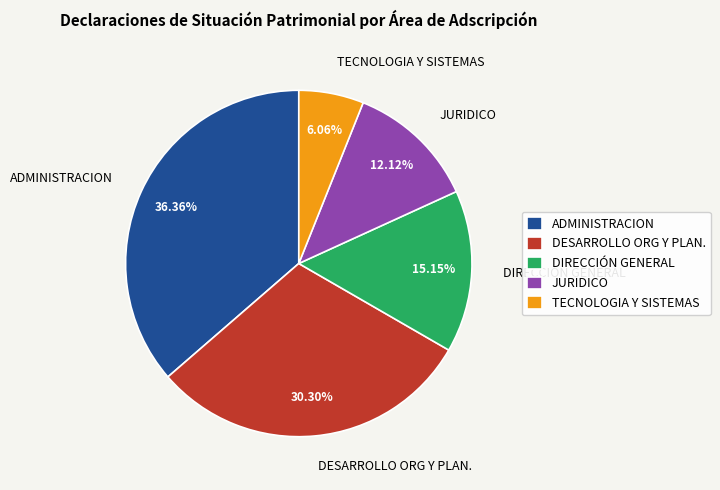

What is the smallest slice in the pie chart?

TECNOLOGIA Y SISTEMAS